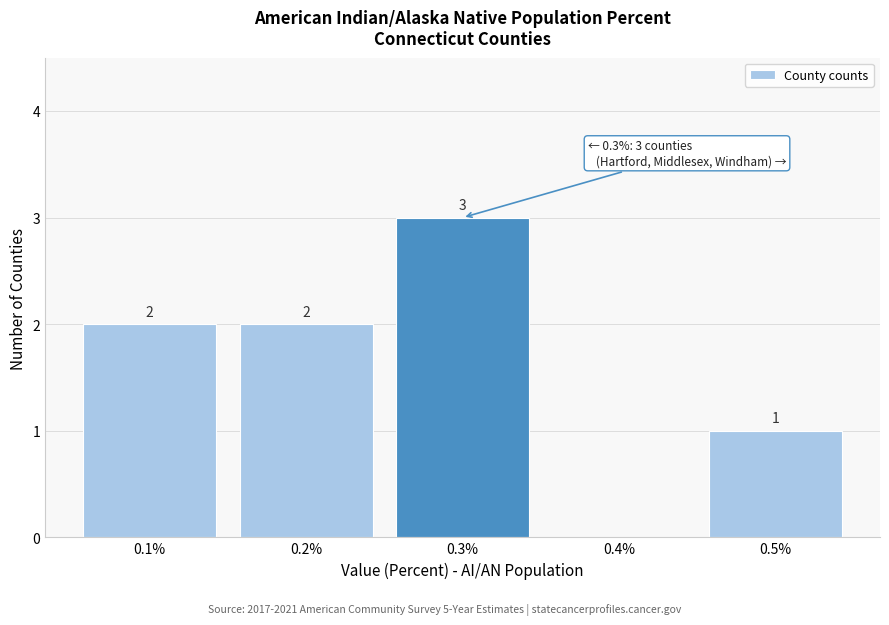

Over which range of the x-axis is the bar tallest?

0.25 to 0.35